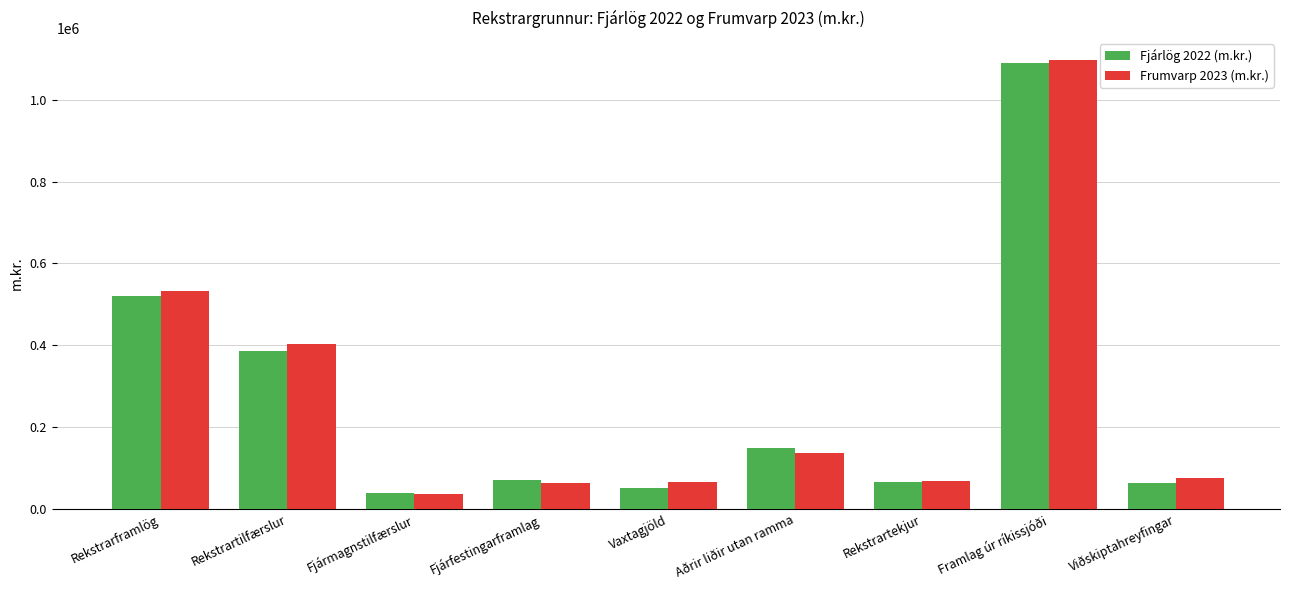

What are all the series names shown in the legend?

Fjárlög 2022 (m.kr.), Frumvarp 2023 (m.kr.)